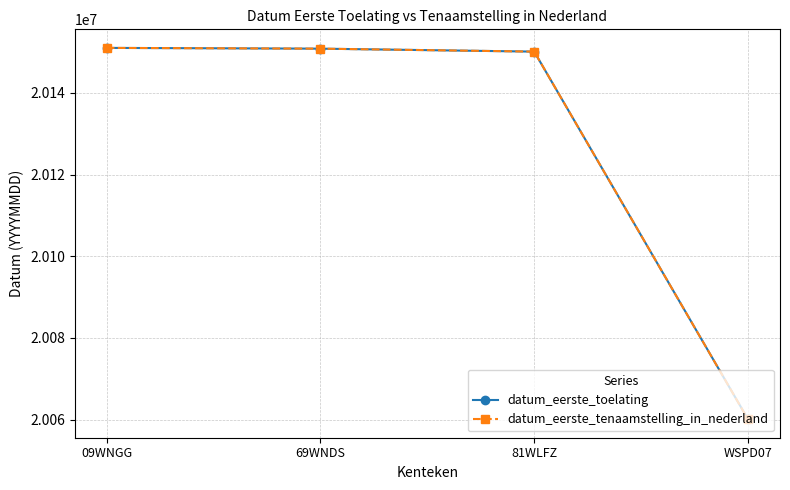

Which series has the largest total across all categories?

datum_eerste_toelating